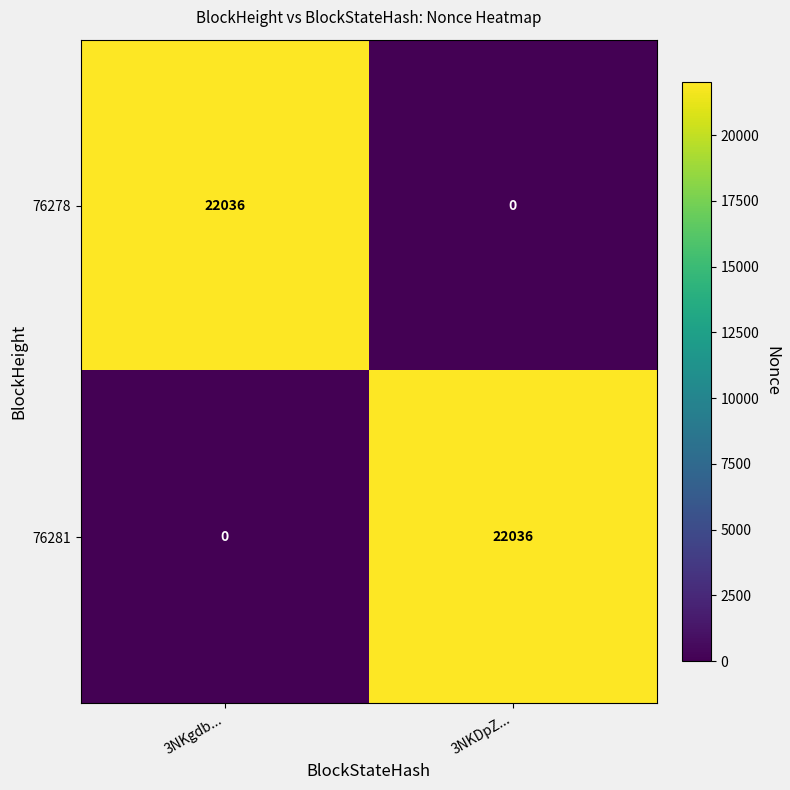

What is the sum of the 76281 values at 3NKgdb... and 3NKDpZ...?

22036